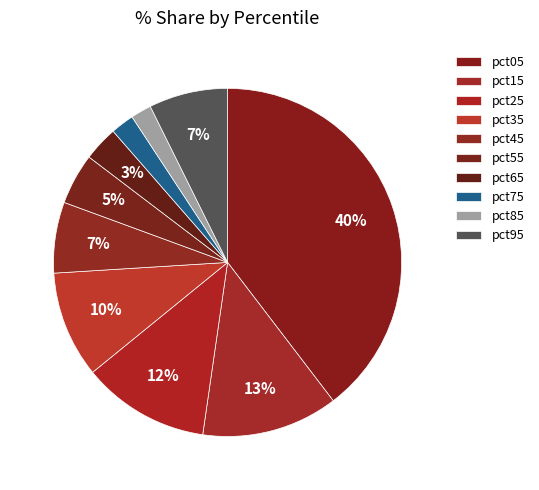

To the nearest percent, what is the combined percentage of pct05 and pct25?

51%